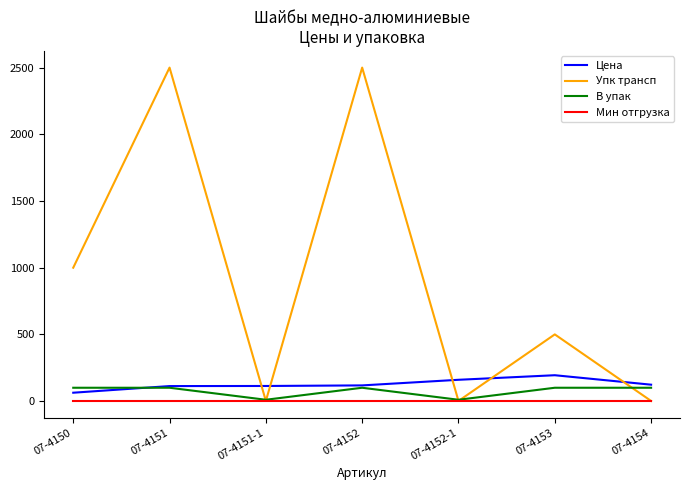

Which series has the largest total across all categories?

Упк трансп